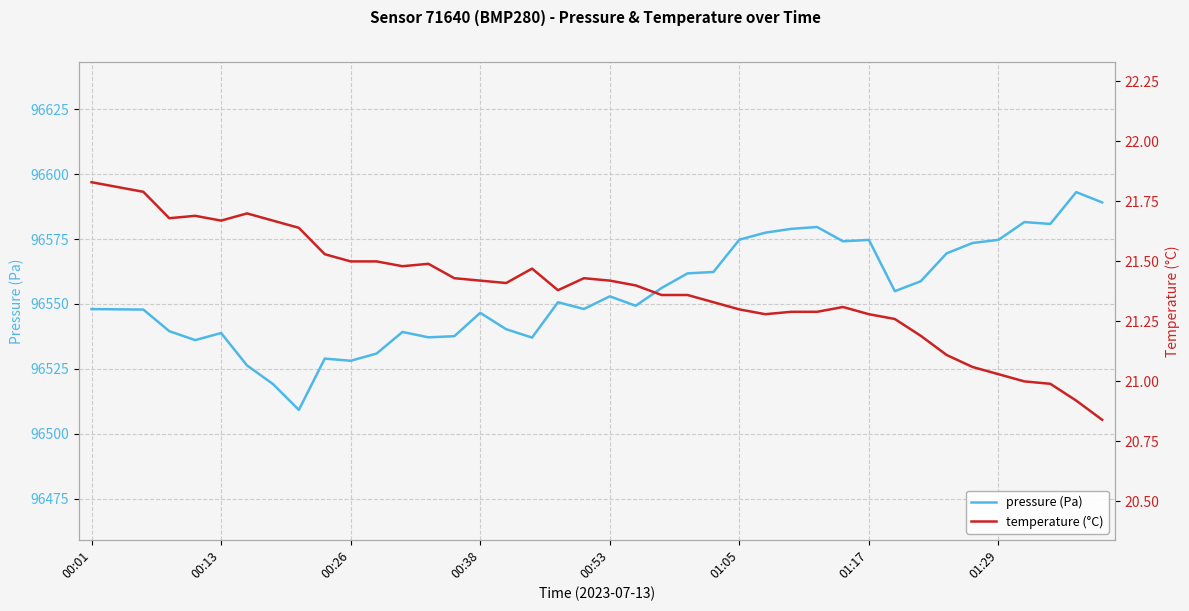

How many lines are shown in the chart?

2